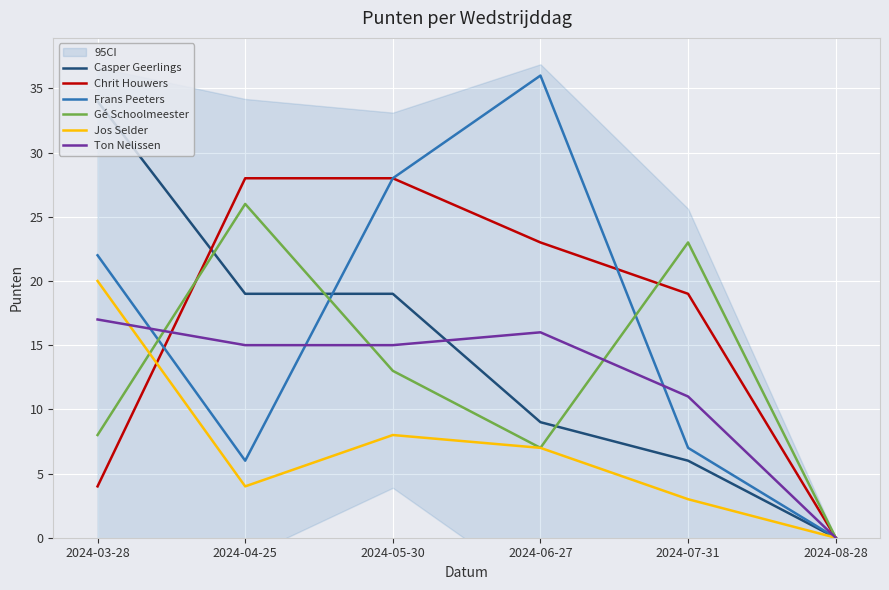

Reading left to right, transcribe all the data shown in this chart.

Casper Geerlings: 2024-03-28=34	2024-04-25=19	2024-05-30=19	2024-06-27=9	2024-07-31=6	2024-08-28=0
Chrit Houwers: 2024-03-28=4	2024-04-25=28	2024-05-30=28	2024-06-27=23	2024-07-31=19	2024-08-28=0
Frans Peeters: 2024-03-28=22	2024-04-25=6	2024-05-30=28	2024-06-27=36	2024-07-31=7	2024-08-28=0
Gé Schoolmeester: 2024-03-28=8	2024-04-25=26	2024-05-30=13	2024-06-27=7	2024-07-31=23	2024-08-28=0
Jos Selder: 2024-03-28=20	2024-04-25=4	2024-05-30=8	2024-06-27=7	2024-07-31=3	2024-08-28=0
Ton Nelissen: 2024-03-28=17	2024-04-25=15	2024-05-30=15	2024-06-27=16	2024-07-31=11	2024-08-28=0